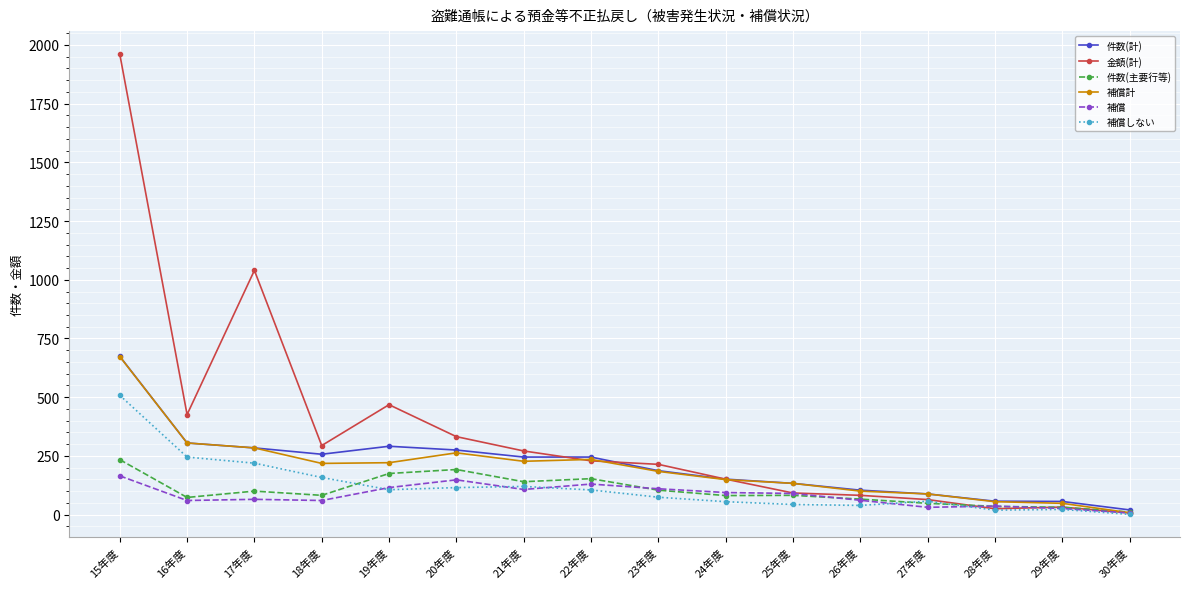

Does the chart have visible grid lines?

Yes